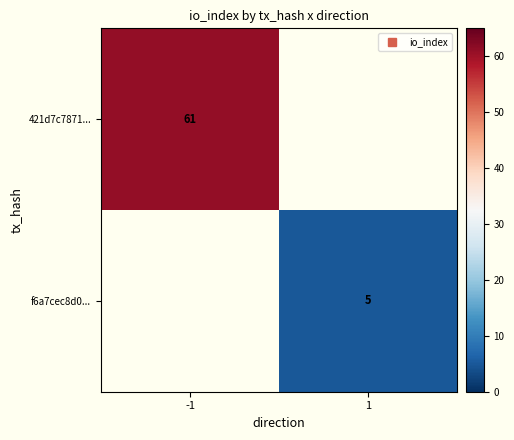

At how many categories does at least one series exceed 60?

1